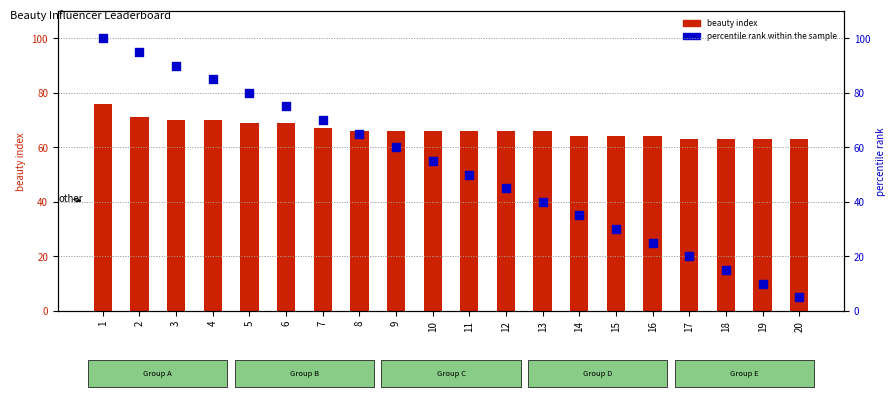

Which series contains the lowest Y value?

percentile rank within the sample